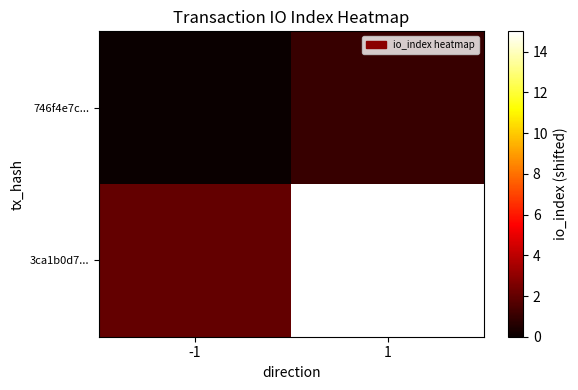

What is the spread (max minus min) of values at 1?

14